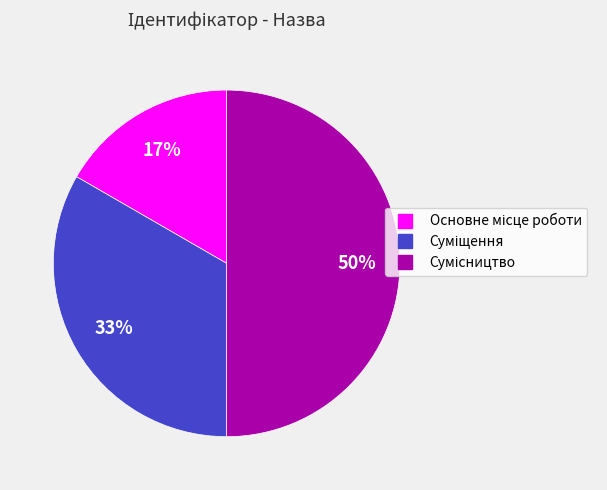

To the nearest percent, what is the difference between the largest and smallest slice percentages?

33%